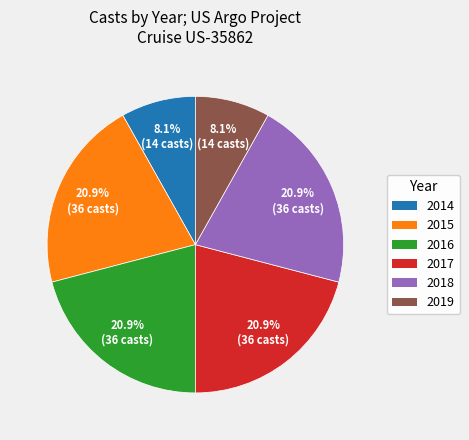

What is the ratio of the value at 2014 to the value at 2015?

0.4